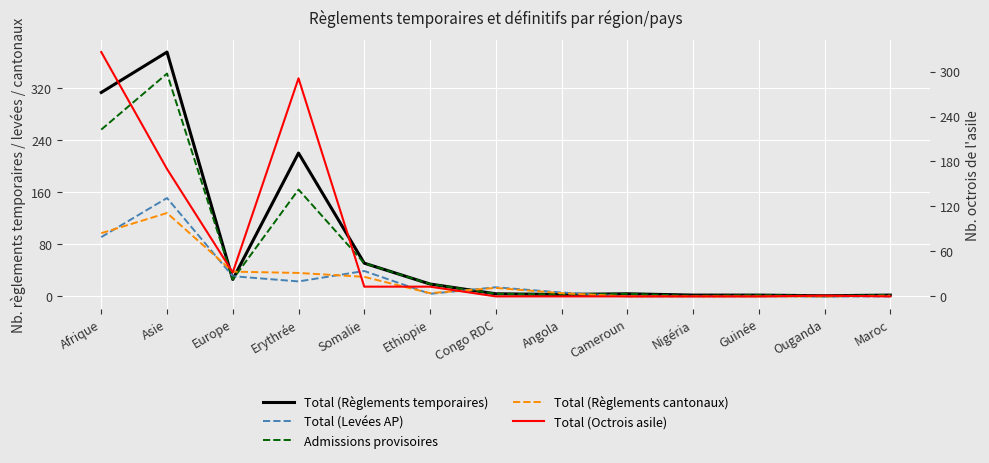

Reading left to right, list all the values displayed in this chart.

Total (Règlements temporaires): Afrique=313	Asie=375	Europe=26	Erythrée=220	Somalie=51	Ethiopie=19	Congo RDC=4	Angola=3	Cameroun=4	Nigéria=2	Guinée=2	Ouganda=1	Maroc=2
Total (Levées AP): Afrique=91	Asie=151	Europe=31	Erythrée=23	Somalie=39	Ethiopie=4	Congo RDC=14	Angola=6	Cameroun=0	Nigéria=0	Guinée=0	Ouganda=0	Maroc=0
Admissions provisoires: Afrique=256	Asie=342	Europe=26	Erythrée=164	Somalie=51	Ethiopie=19	Congo RDC=4	Angola=3	Cameroun=4	Nigéria=1	Guinée=2	Ouganda=1	Maroc=2
Total (Règlements cantonaux): Afrique=97	Asie=128	Europe=38	Erythrée=36	Somalie=30	Ethiopie=5	Congo RDC=13	Angola=5	Cameroun=0	Nigéria=0	Guinée=0	Ouganda=0	Maroc=1
Total (Octrois asile): Afrique=326	Asie=170	Europe=32	Erythrée=291	Somalie=13	Ethiopie=13	Congo RDC=0	Angola=0	Cameroun=0	Nigéria=0	Guinée=0	Ouganda=1	Maroc=0